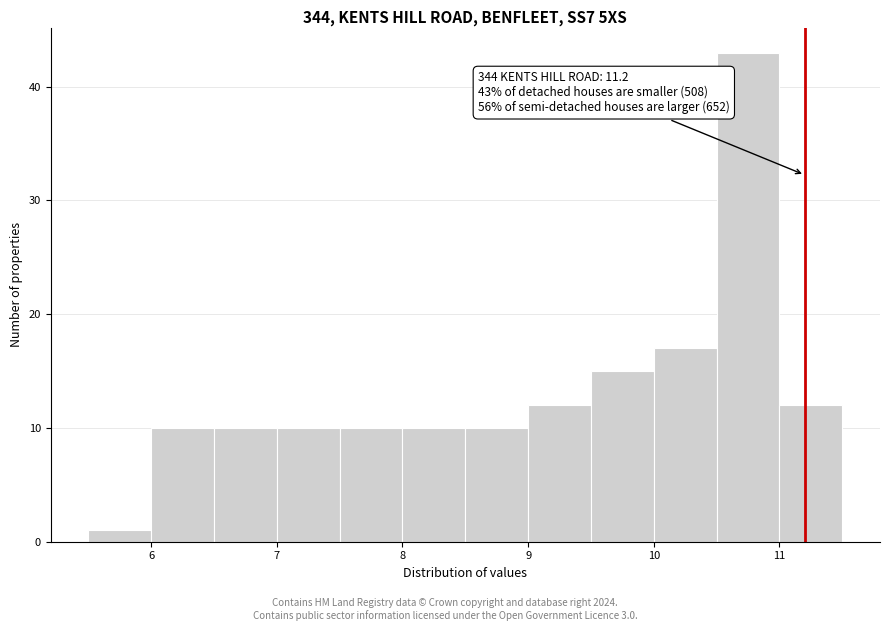

Which range on the x-axis has the tallest bar?

10.5 to 11.0